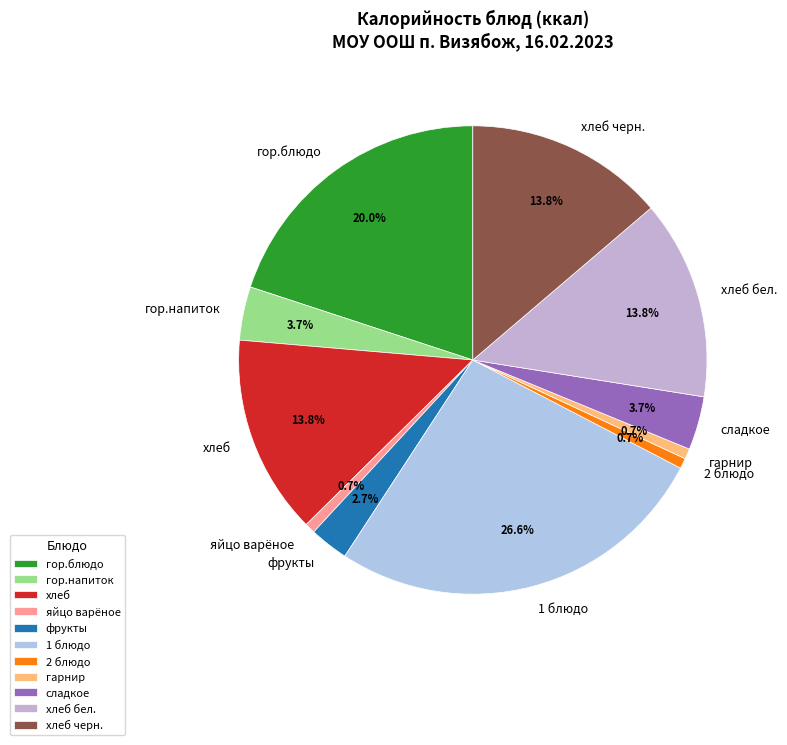

Does яйцо варёное represent more than half of the total?

No